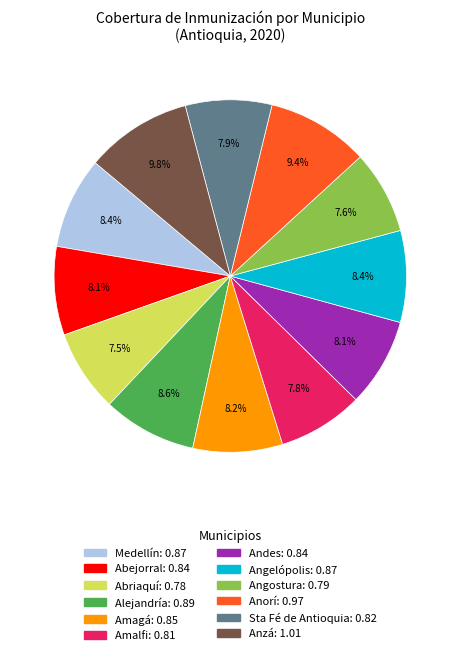

Is there any slice that represents more than half of the pie?

No